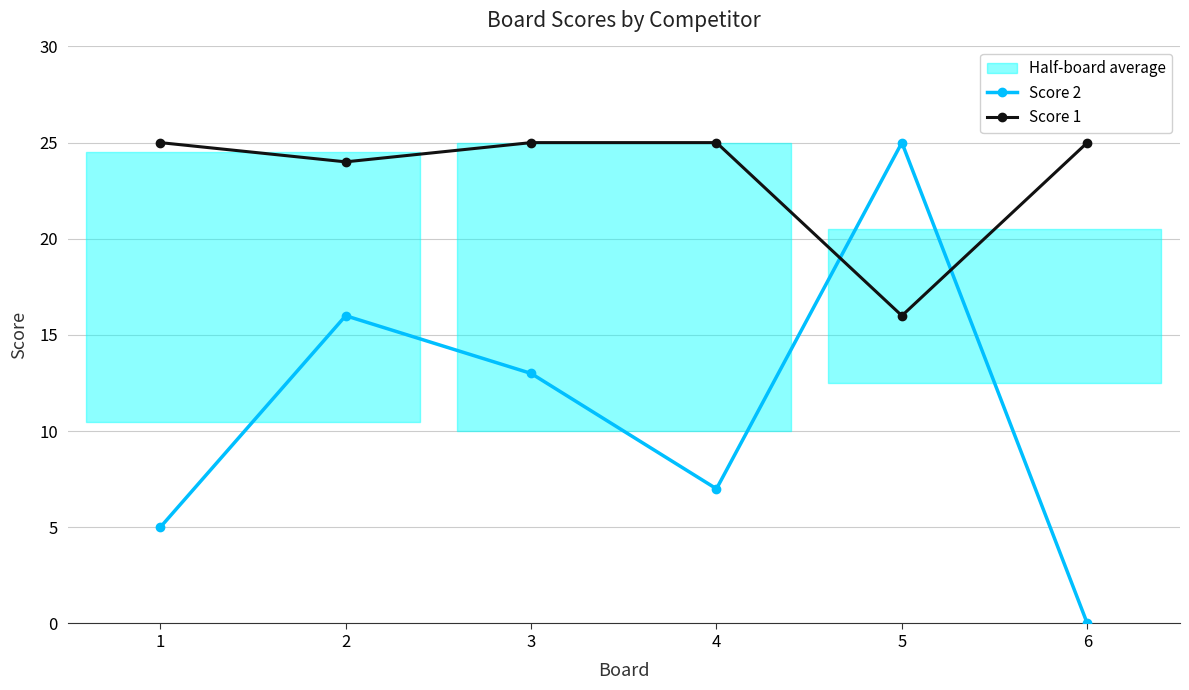

After their last crossing, which series has the higher values: Score 1 or Score 2?

Score 1